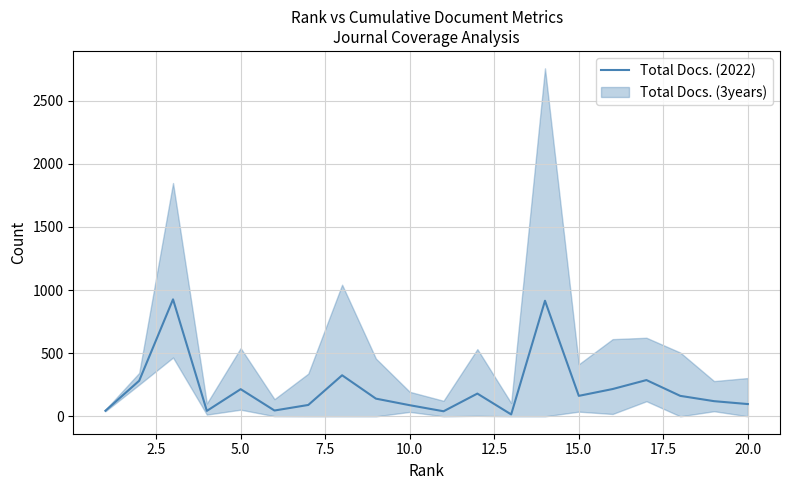

What is the maximum value for Total Docs. (2022)?

926